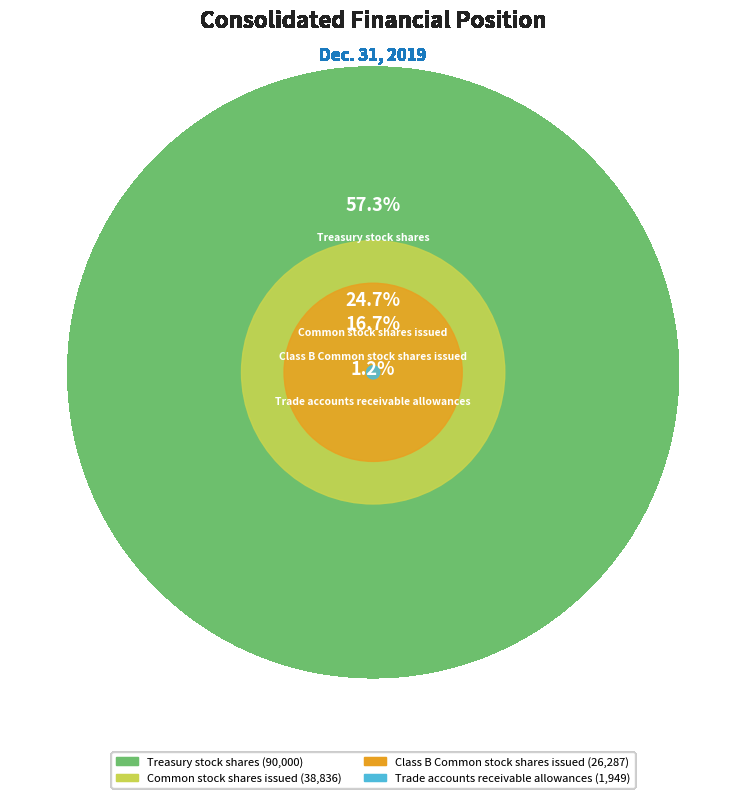

What is the smallest slice in the pie chart?

Trade accounts receivable allowances